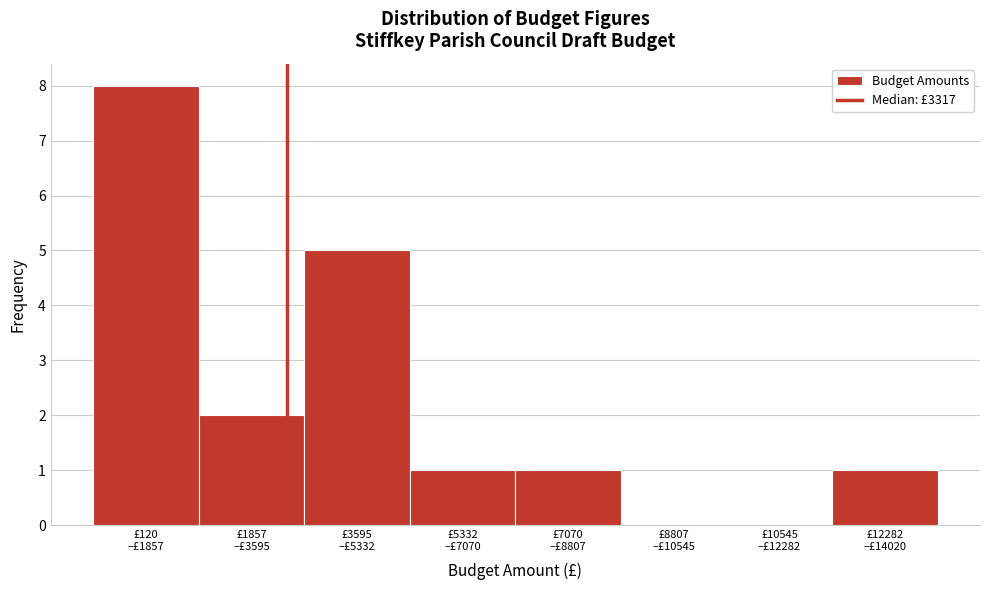

What is the sum of all values?

18